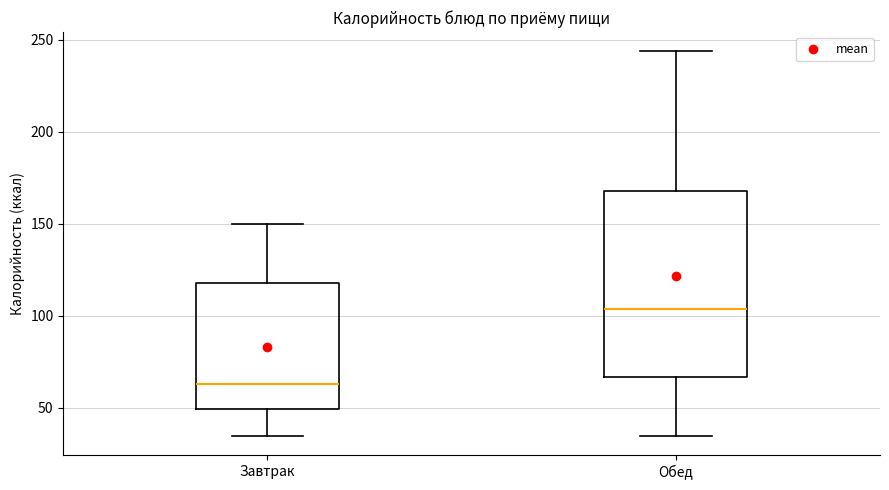

Reading left to right, transcribe this box plot: for each box, give where its median line is, the range the box spans, and where its two whiskers end, as read against the y-axis. The values are not printed on the chart, so give them approximately, as read against the axis.

Завтрак: median 65, box 50 to 120, whiskers 35 to 150
Обед: median 105, box 65 to 170, whiskers 35 to 245